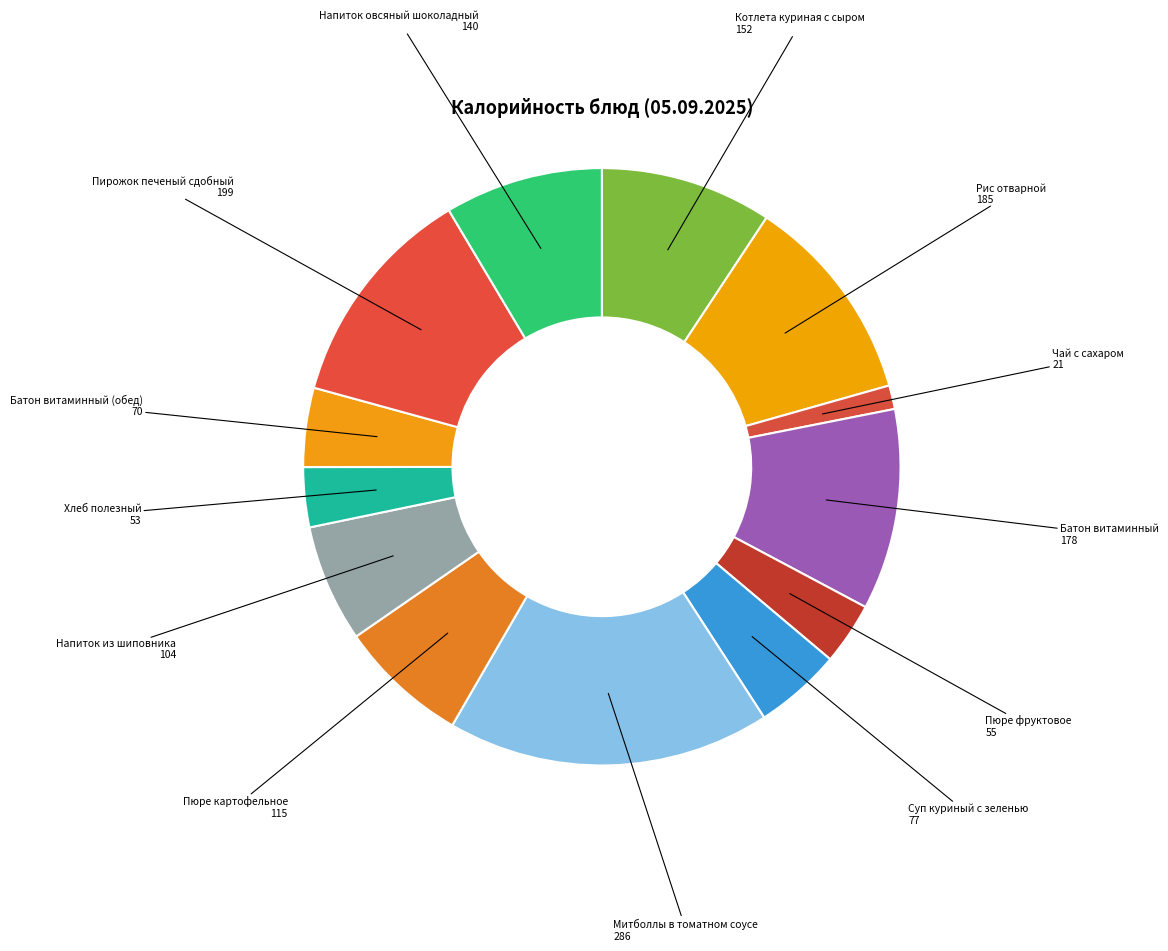

Count the number of slices in the pie.

13